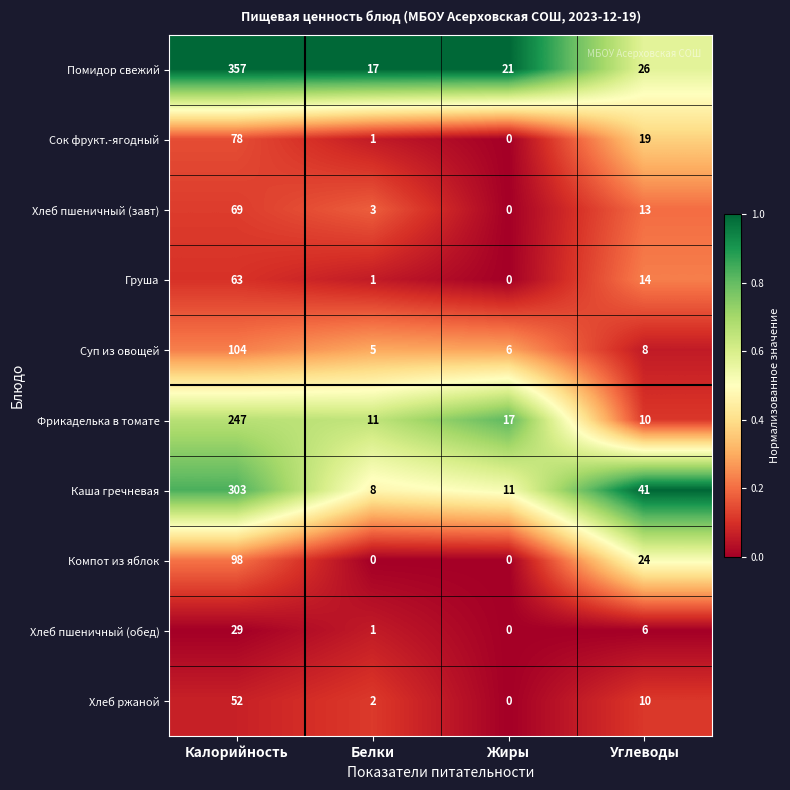

Rank the series at Калорийность from highest to lowest value.

Помидор свежий, Каша гречневая, Фрикаделька в томате, Суп из овощей, Компот из яблок, Сок фрукт.-ягодный, Хлеб пшеничный (завт), Груша, Хлеб ржаной, Хлеб пшеничный (обед)